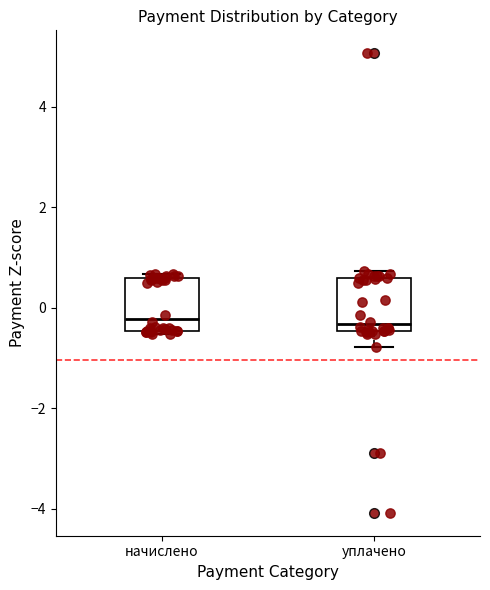

Reading left to right, transcribe this box plot: for each box, give where its median line is, the range the box spans, and where its two whiskers end, as read against the y-axis. The values are not printed on the chart, so give them approximately, as read against the axis.

начислено: median -0.2, box -0.4 to 0.6, whiskers -0.6 to 0.6 (just above the box's upper edge)
уплачено: median -0.4 (just above the box's lower edge), box -0.4 to 0.6, whiskers -0.8 to 0.8